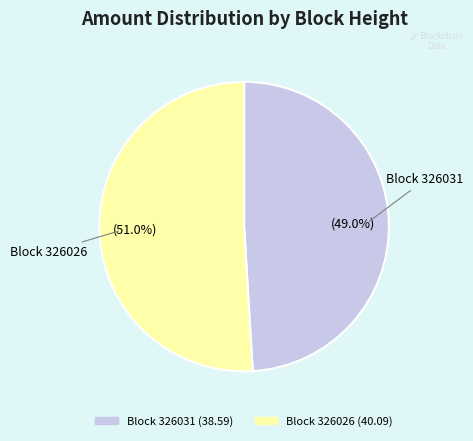

Is there any slice that represents more than half of the pie?

Yes